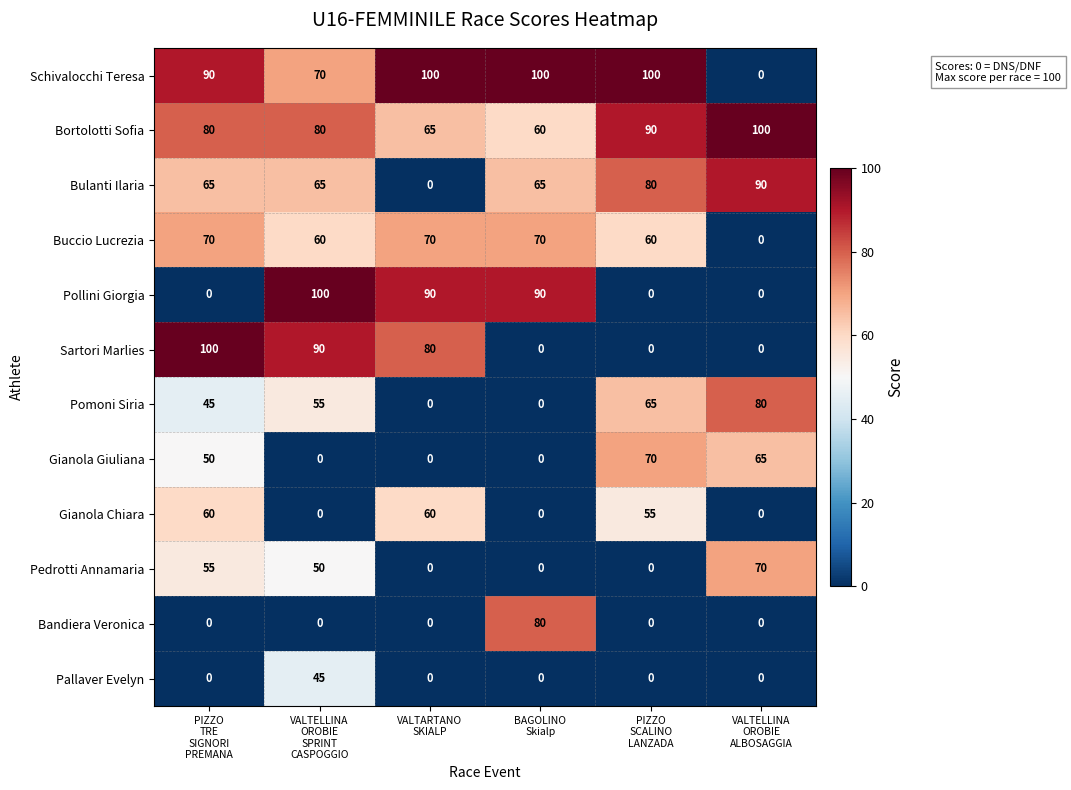

How many Schivalocchi Teresa values are between 70 and 100?

5